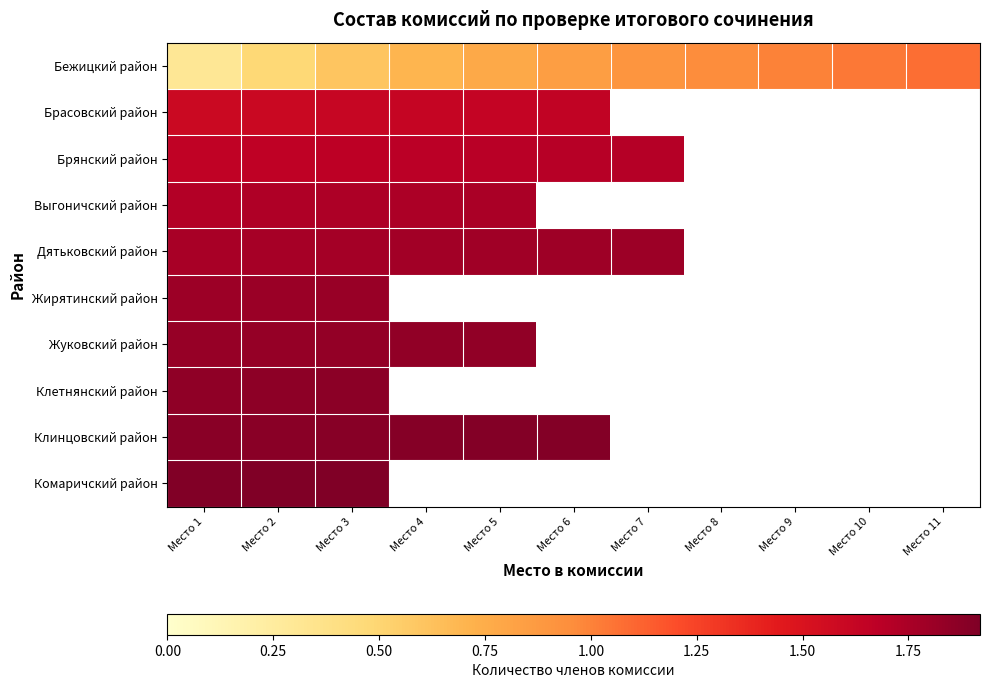

The value of Бежицкий район at Место 6 is 0.8. True or false?

True